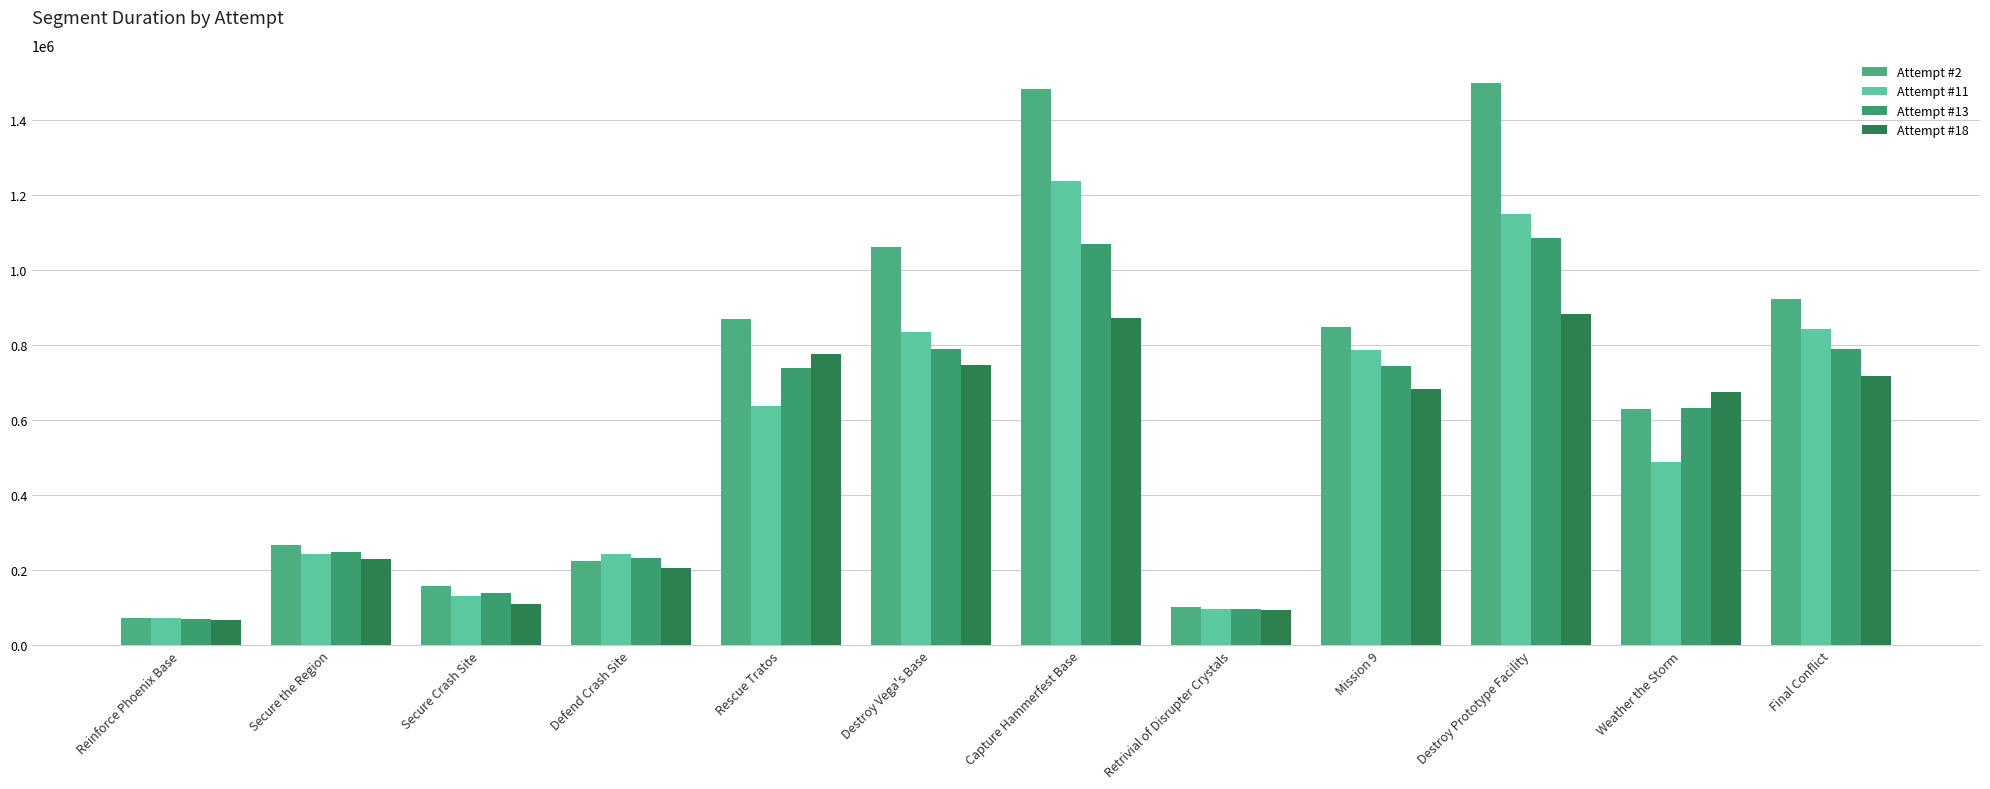

Reading left to right, transcribe all the data shown in this chart.

Attempt #2: 73767	266962	156587	223331	869551	1059999	1481888	101568	848580	1498269	628317	923495
Attempt #11: 72997	244378	131197	242037	636414	835343	1235836	95370	787738	1149790	487858	843198
Attempt #13: 70684	247260	139925	232656	737928	788352	1070445	96554	743824	1085988	631234	788608
Attempt #18: 66211	228617	110497	205775	775025	747260	872672	93109	681891	882830	675978	718569